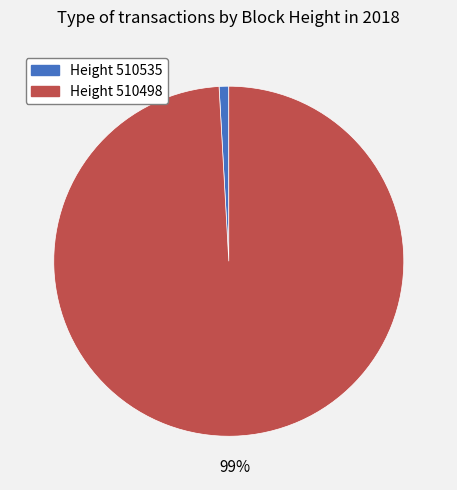

Does any single category account for the majority?

Yes